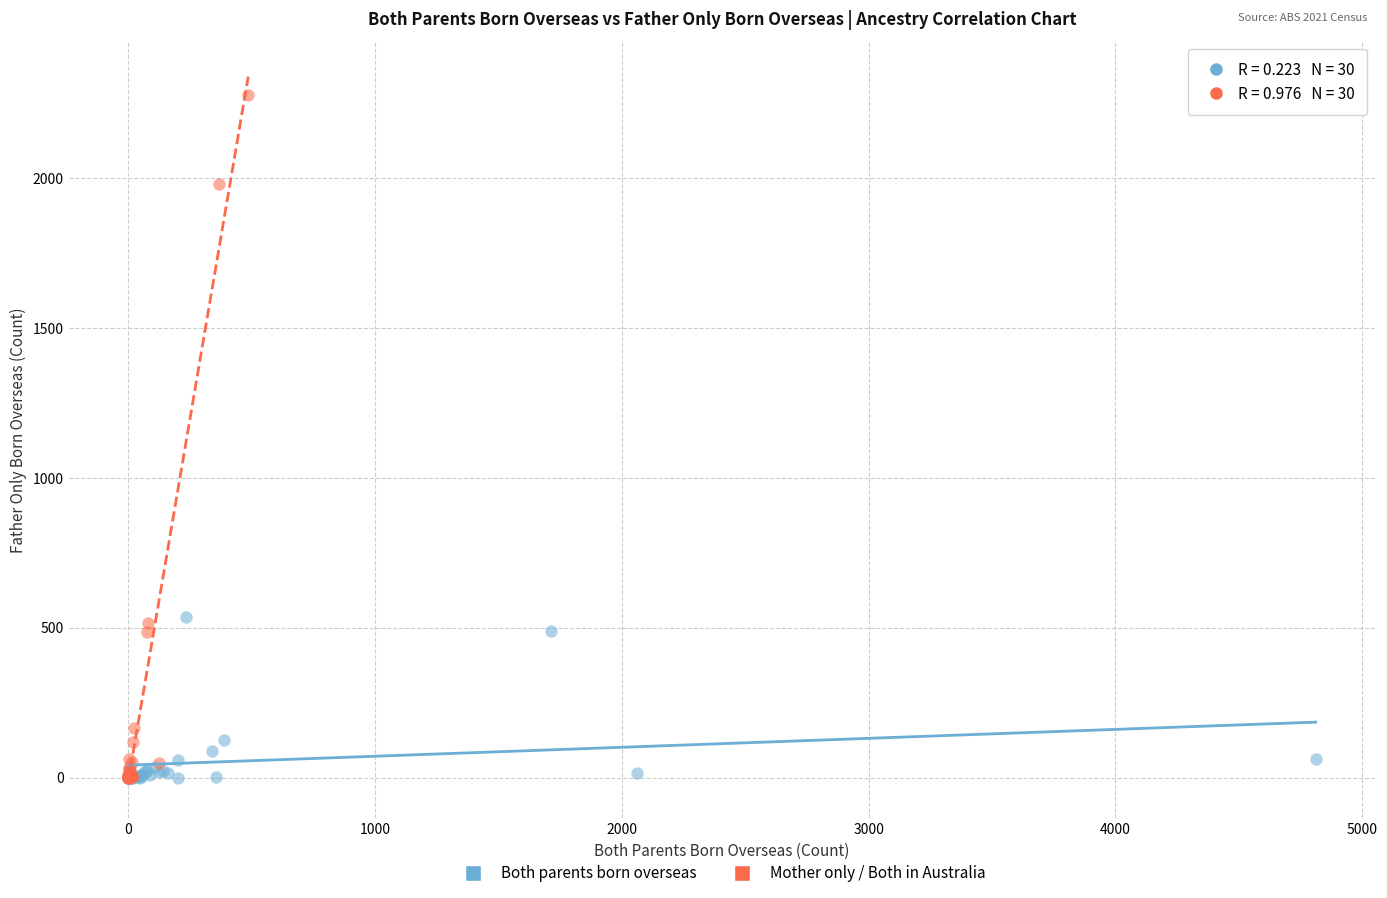

Which series reaches the maximum Y coordinate?

Mother only / Both in Australia